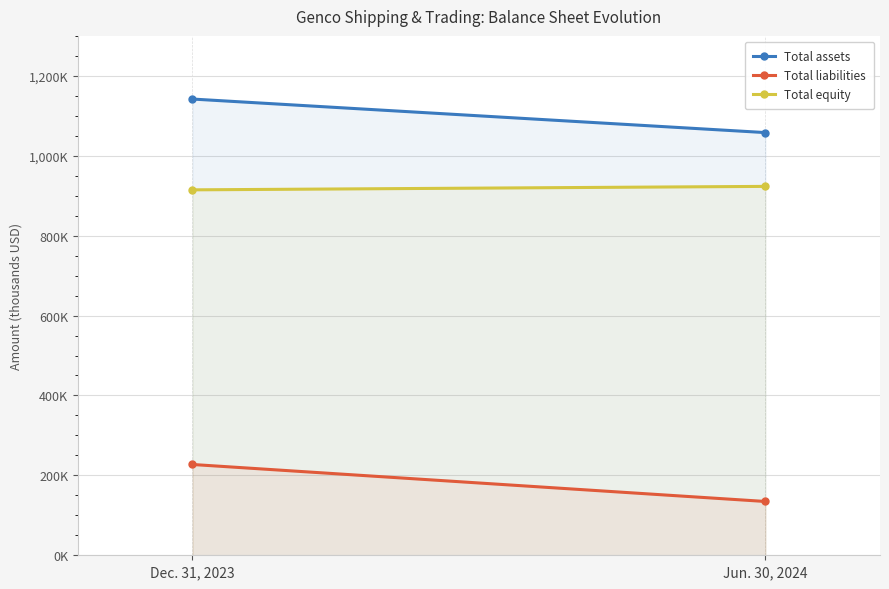

What is the approximate value of Total assets at Jun. 30, 2024?

1057974